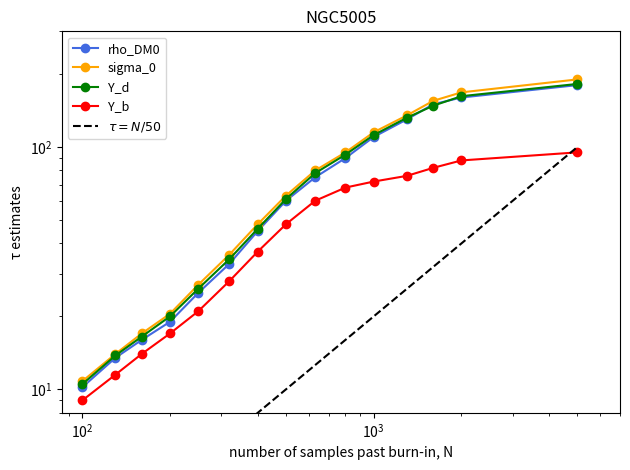

Is the value of $\tau = N/50$ at 6 greater than the value of Y_b at 7?

No